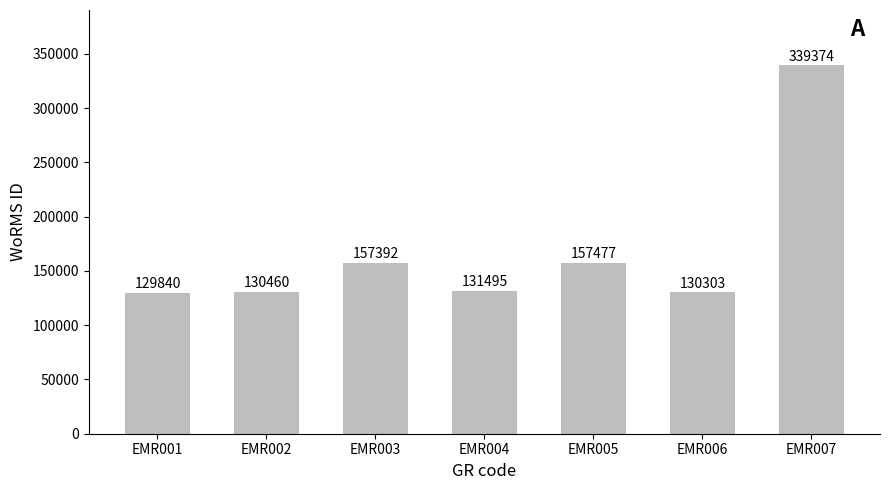

How many values are below 131495?

3